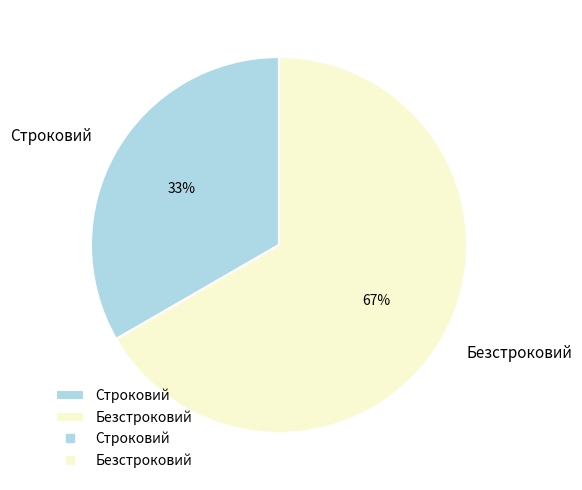

Combined, do Строковий and Безстроковий account for over 50%?

Yes